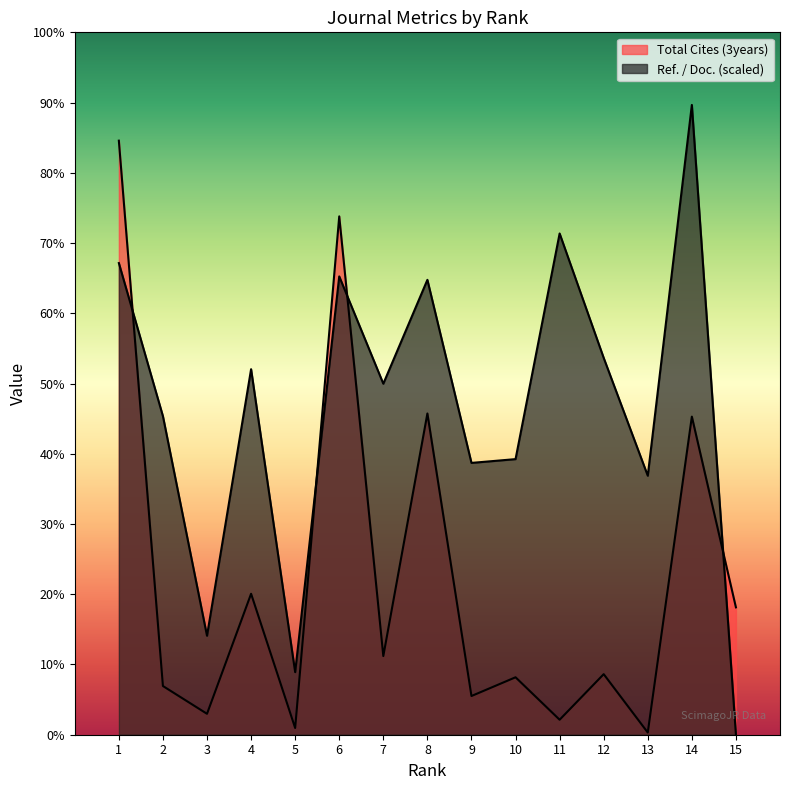

At which category does the chart reach its peak across all series?

14